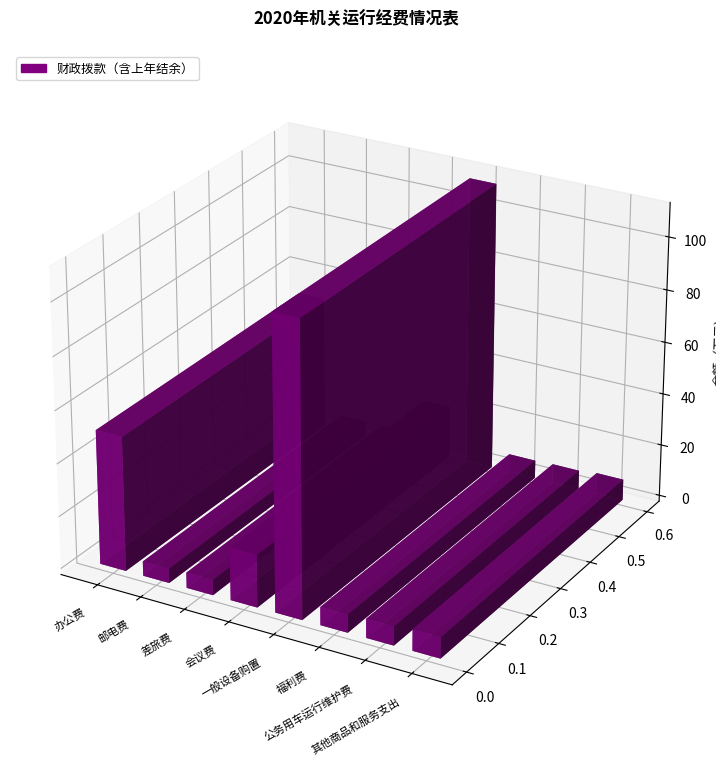

At which label is the value closest to 58?

办公费